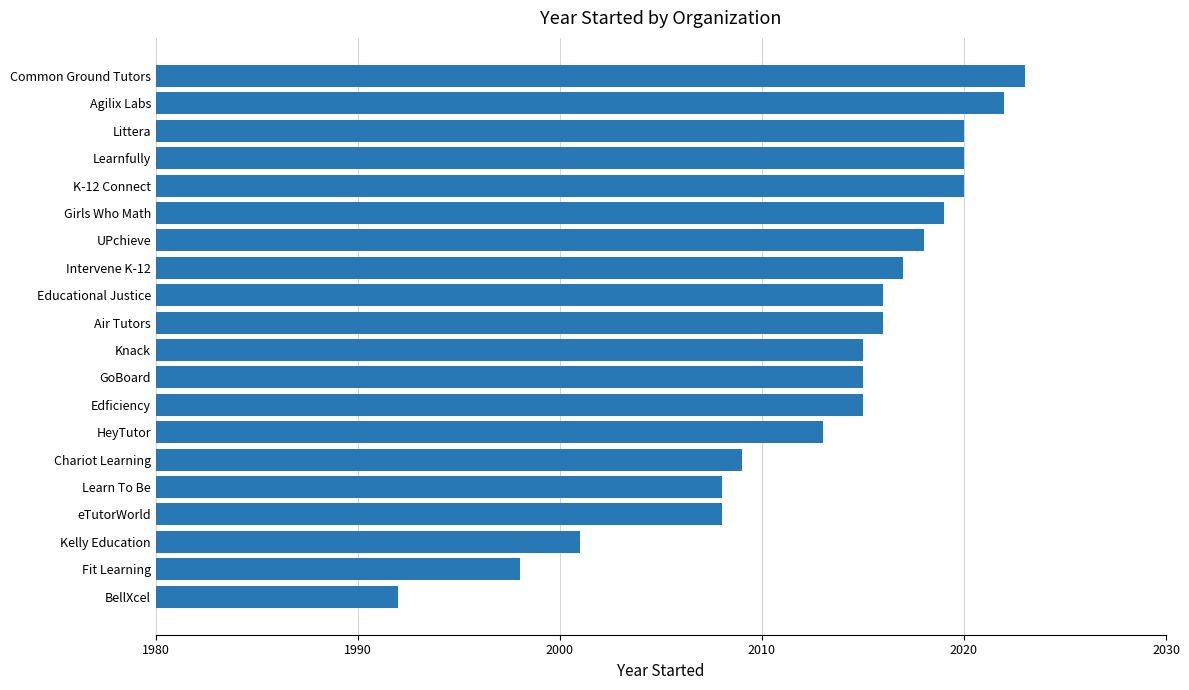

What is the change in value from Fit Learning to Learnfully?

+22